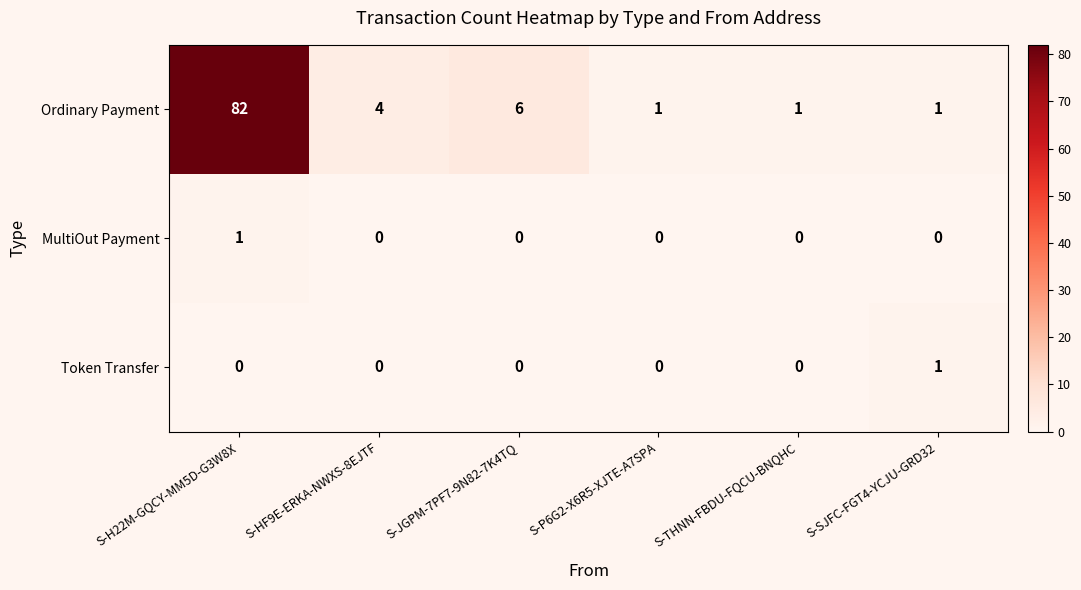

Count the number of categories in the chart.

6